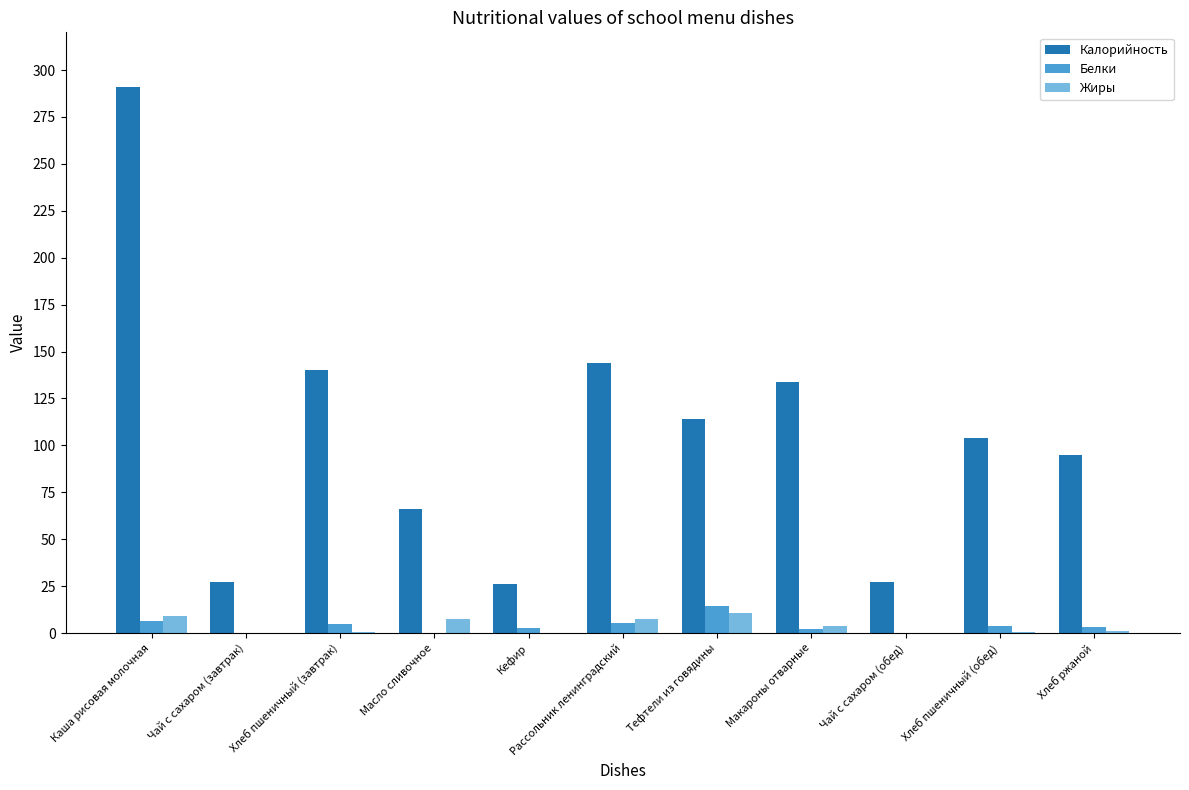

Is it true that Калорийность equals 58.0 at Рассольник ленинградский?

False